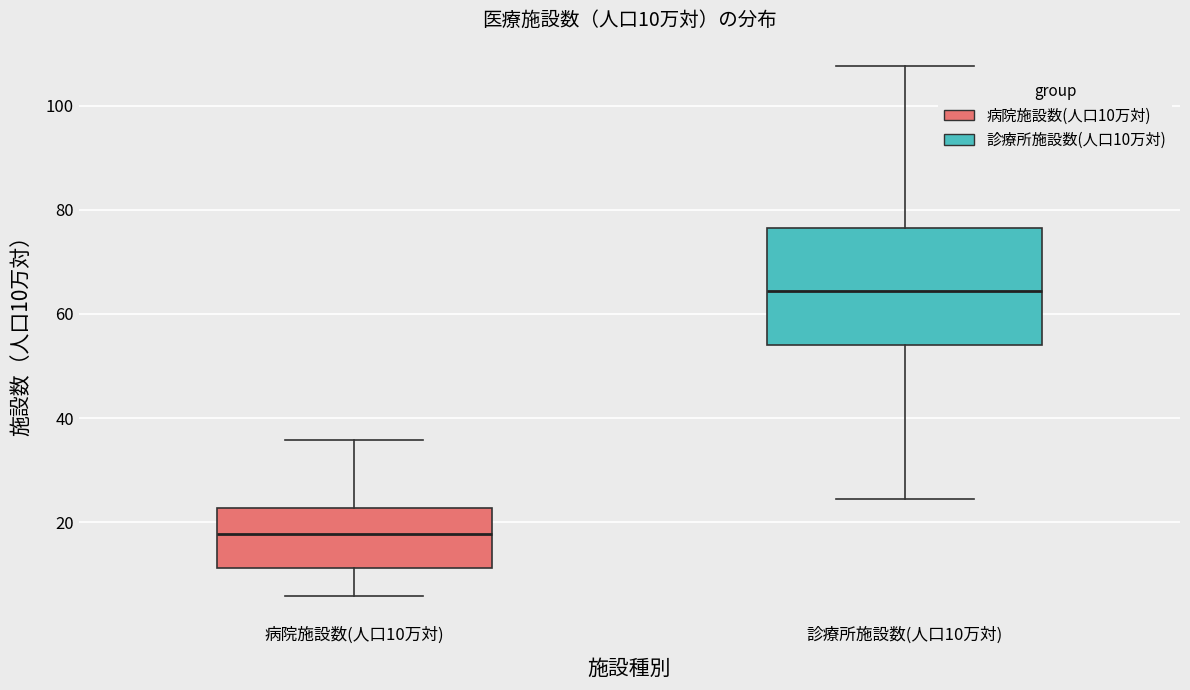

Which box is the tallest, from its lower edge to its upper edge?

診療所施設数(人口10万対)